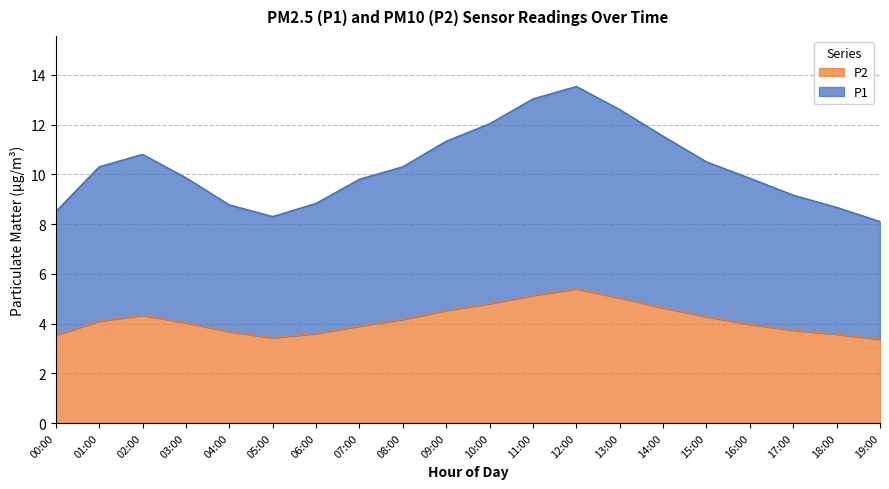

True or false: P1 has more than 0 interior local peaks.

True